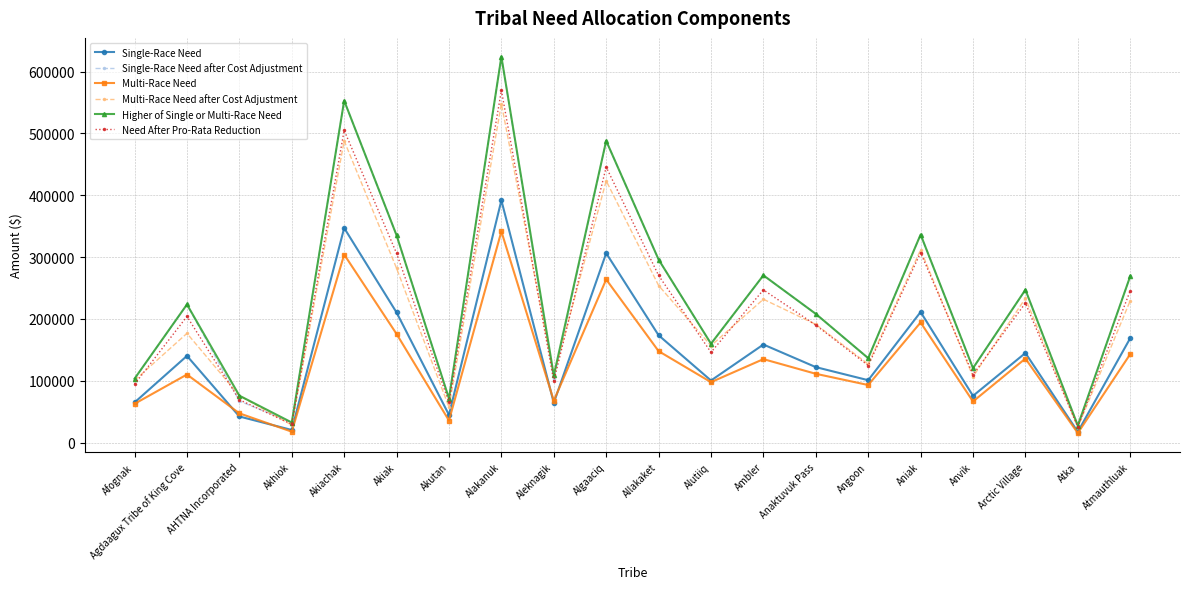

Which series changed the most between Akutan and Aleknagik?

Multi-Race Need after Cost Adjustment